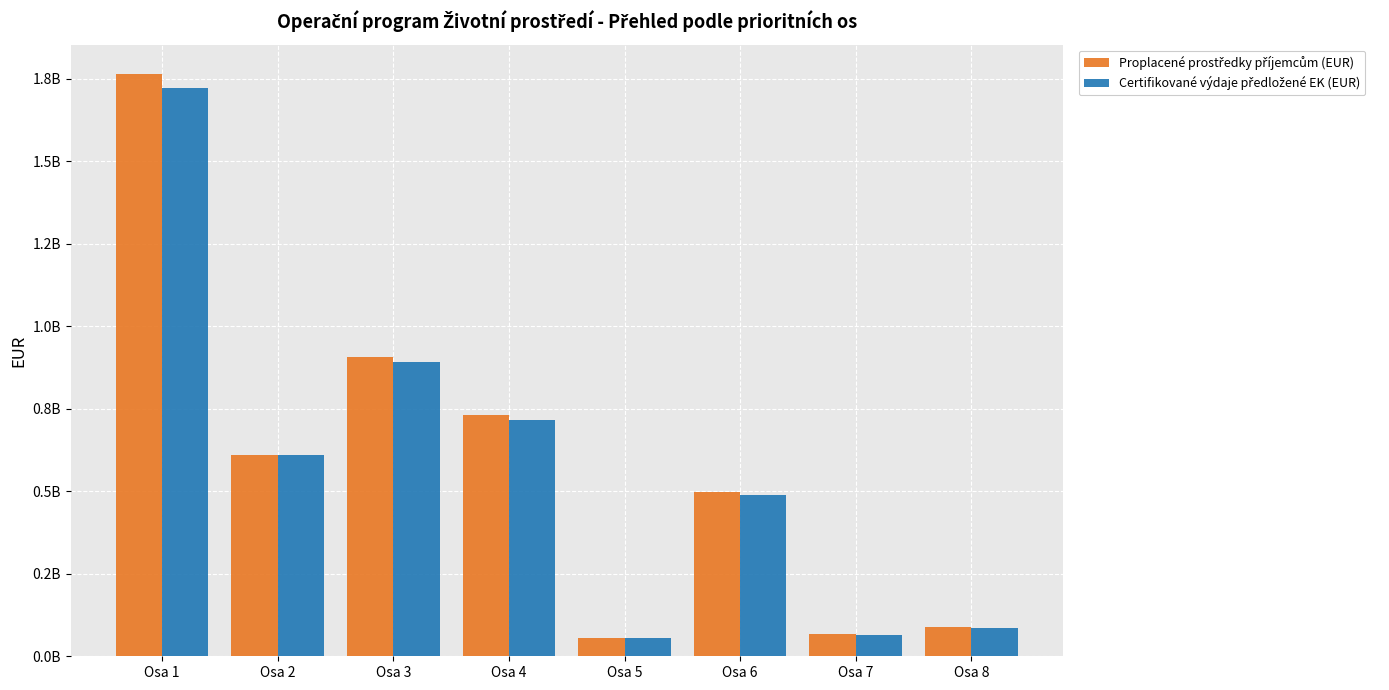

Where does the Proplacené prostředky příjemcům (EUR) series first go above 610999357?

Osa 1